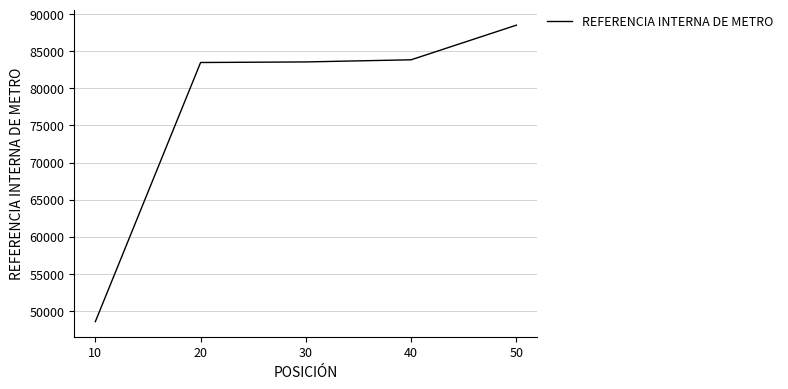

What is the sum of the values at 40 and 50?

172377